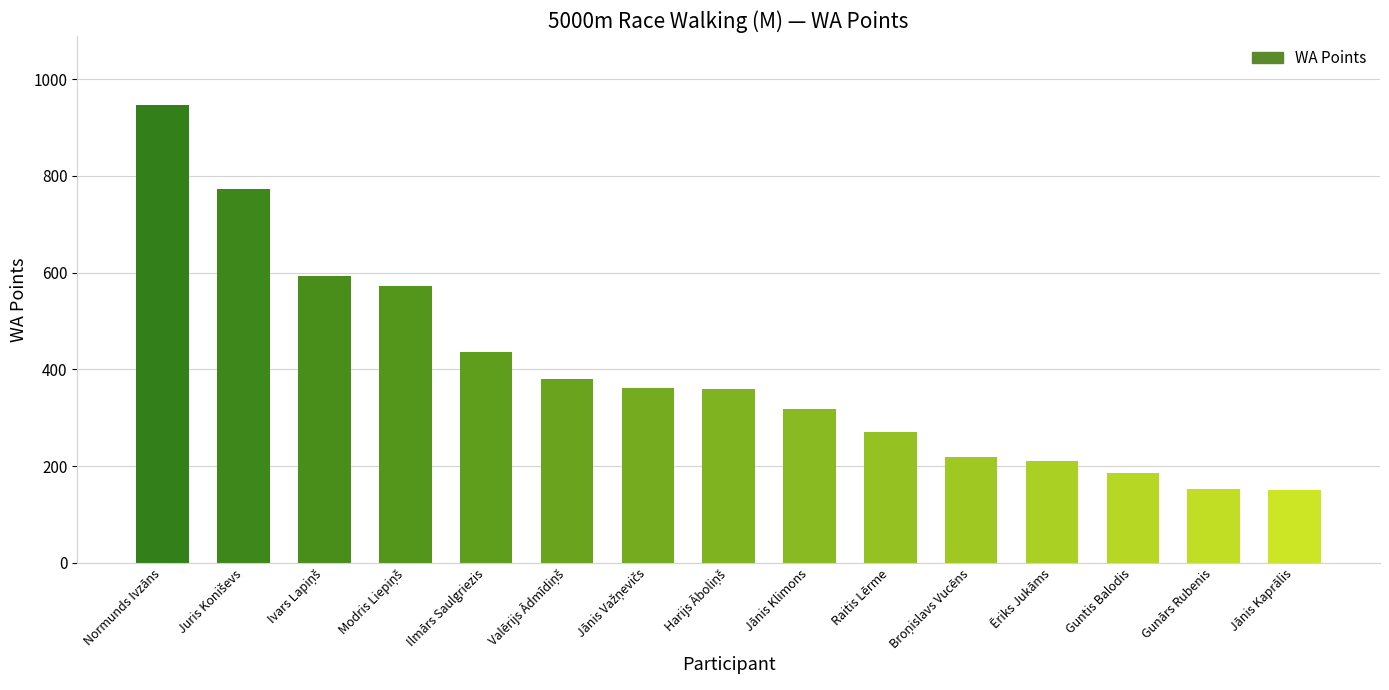

How many data points does each series have?

15